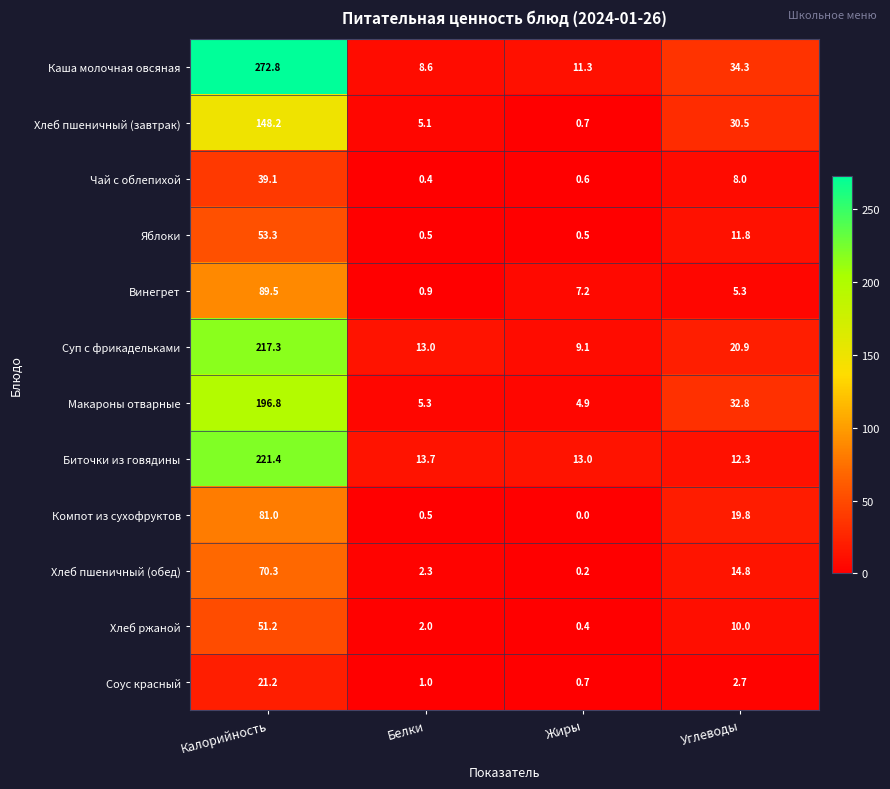

Which series changed the most between Белки and Углеводы?

Макароны отварные